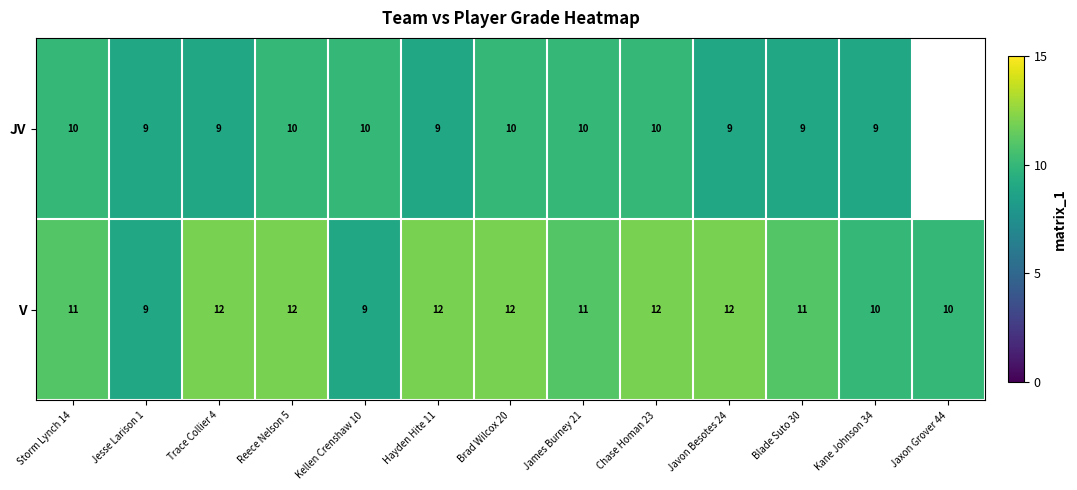

What is the difference between the highest and lowest values at Trace Collier 4?

3